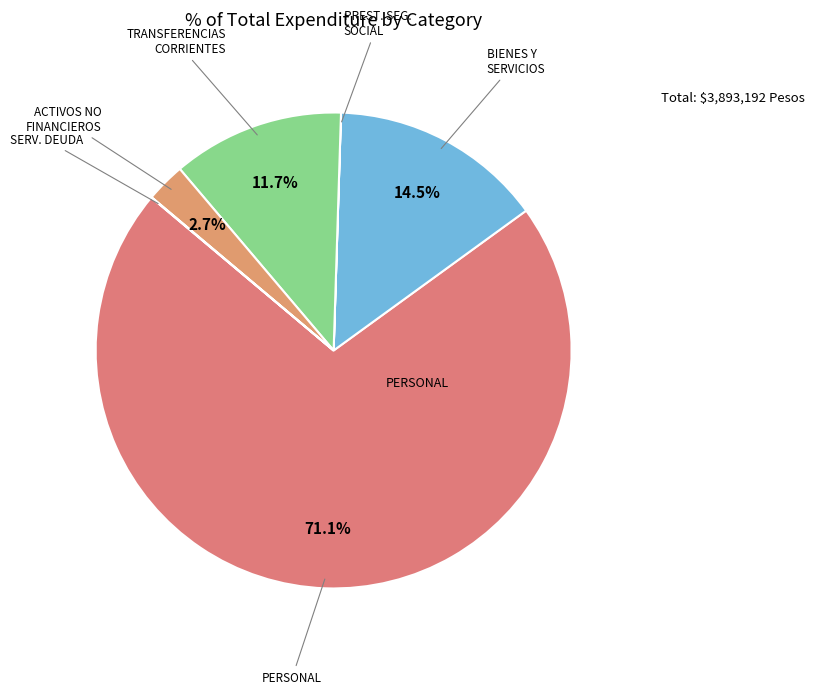

How many segments does this pie chart have?

6